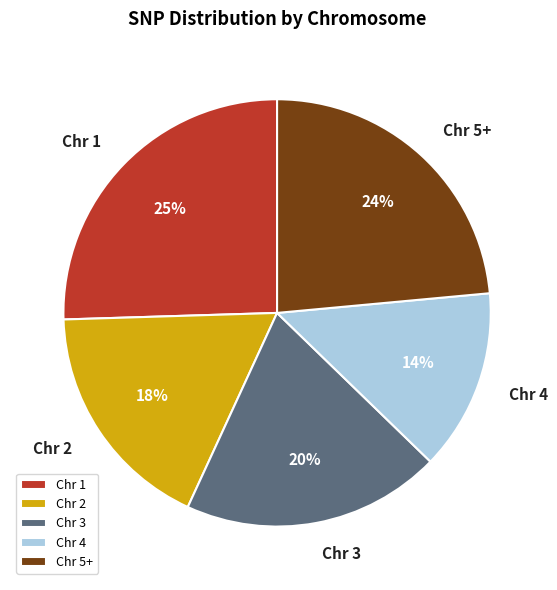

Does Chr 2 account for over 50% of the chart?

No